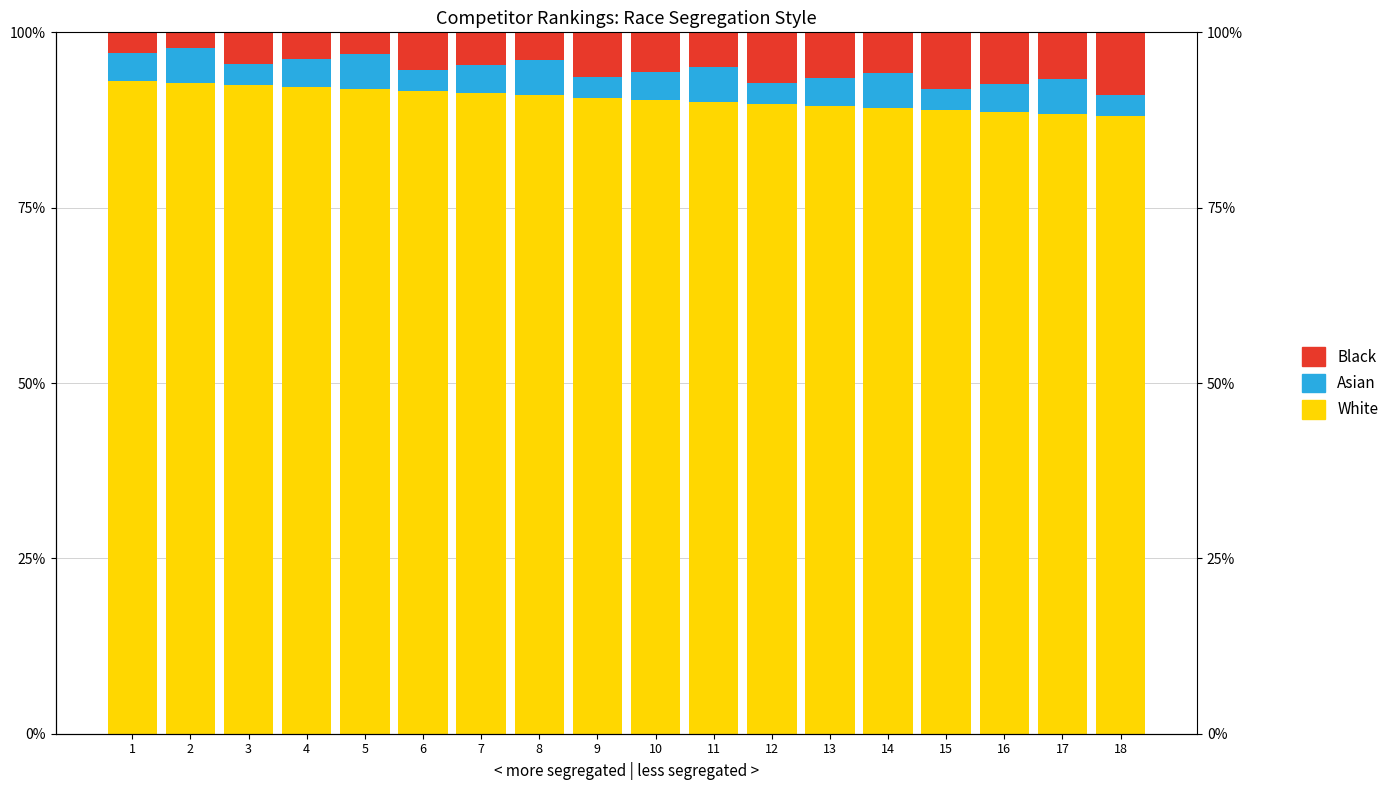

Reading right to left, list all the values displayed in this chart.

White: 88.0	88.3	88.6	88.9	89.2	89.5	89.8	90.1	90.4	90.7	91.0	91.3	91.6	91.9	92.2	92.5	92.8	93.1
Asian: 3.0	5.0	4.0	3.0	5.0	4.0	3.0	5.0	4.0	3.0	5.0	4.0	3.0	5.0	4.0	3.0	5.0	4.0
Black: 9.0	6.7	7.4	8.1	5.8	6.5	7.2	4.9	5.6	6.3	4.0	4.7	5.4	3.1	3.8	4.5	2.2	2.9